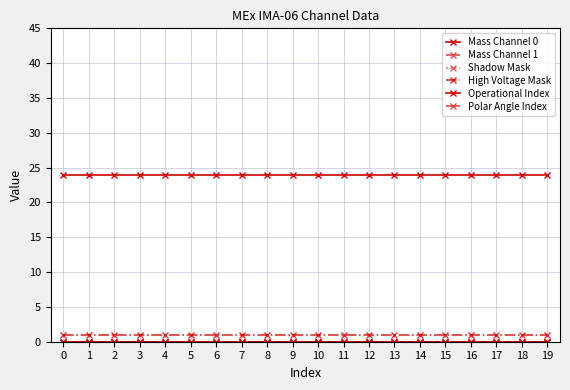

The Shadow Mask series shows 0 at 0. True or false?

True